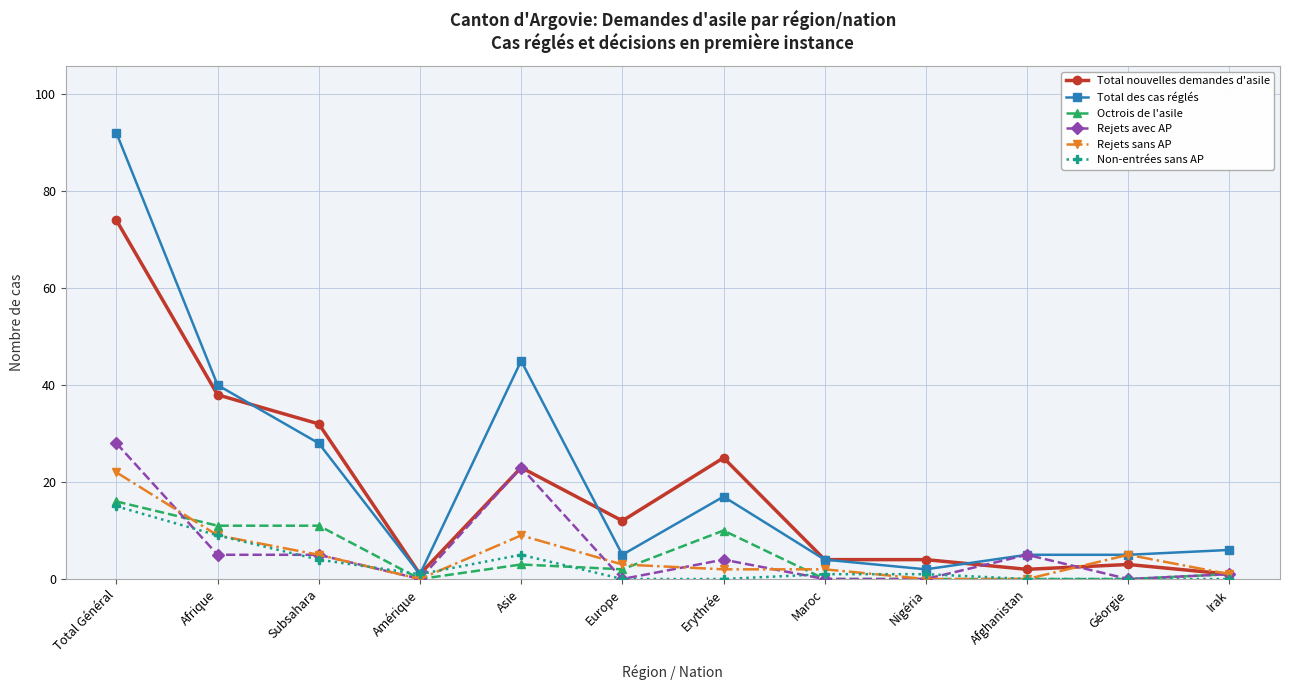

The Rejets avec AP series shows 4 at Erythrée. True or false?

True